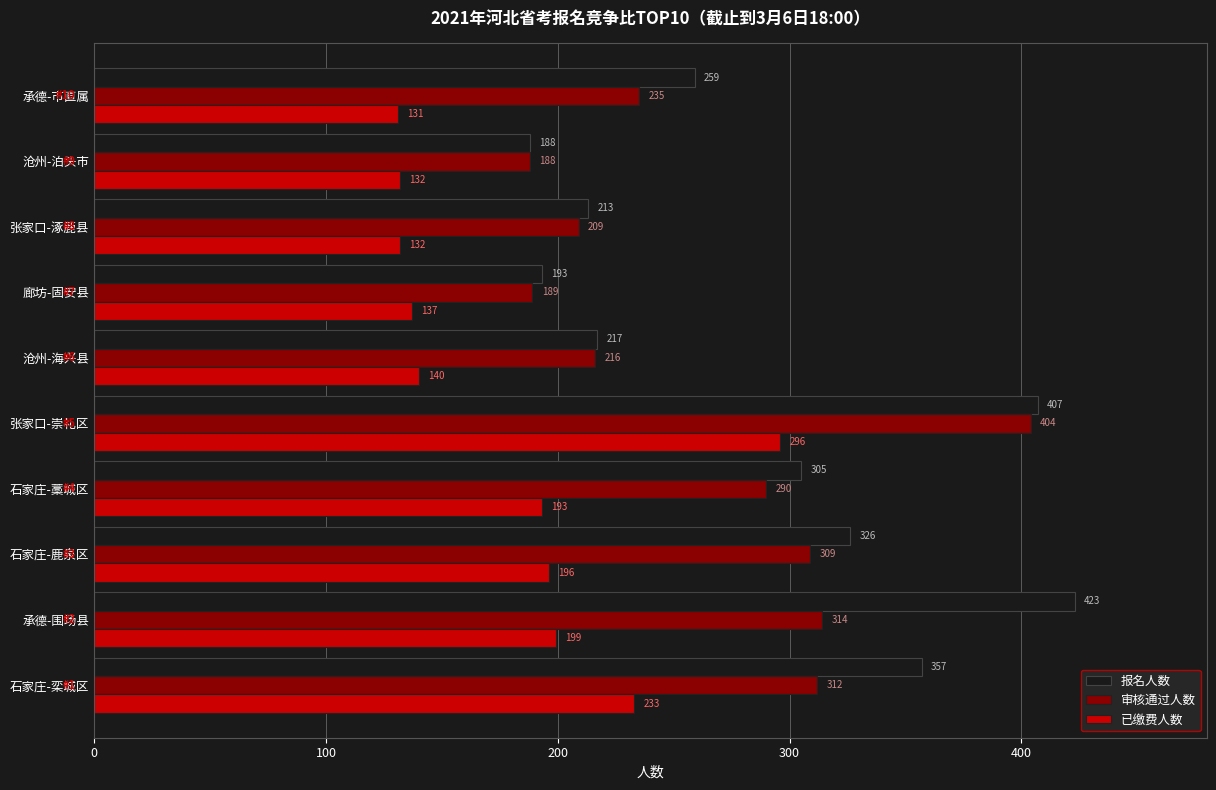

How many data points in 已缴费人数 are less than 193?

5